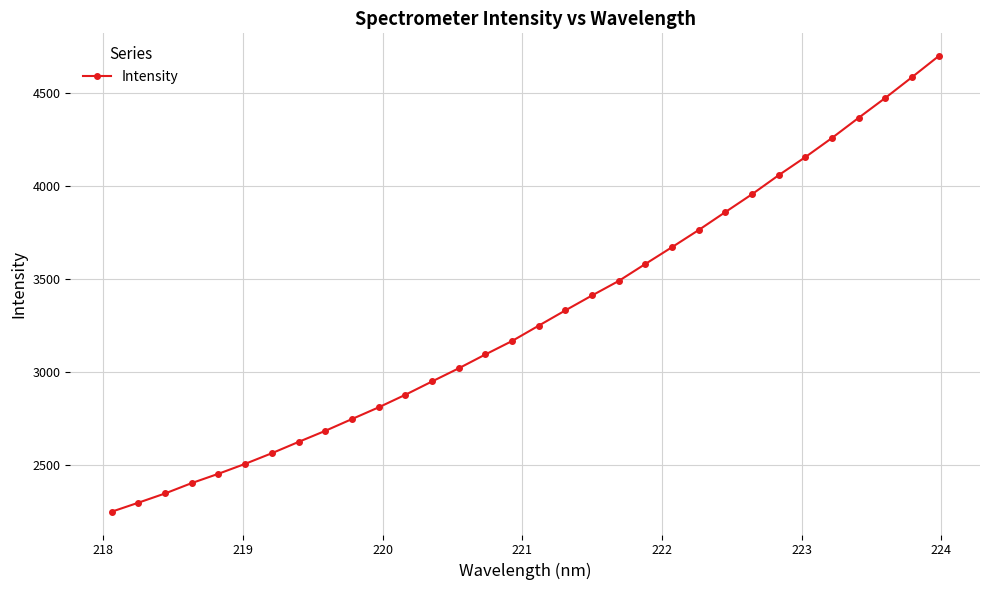

What is the difference between the maximum and minimum values?

2448.9